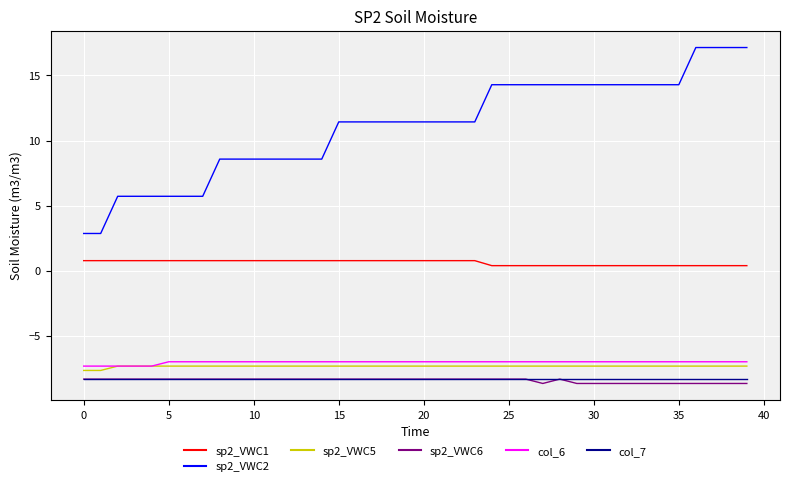

Which series has the largest range (max minus min)?

sp2_VWC2